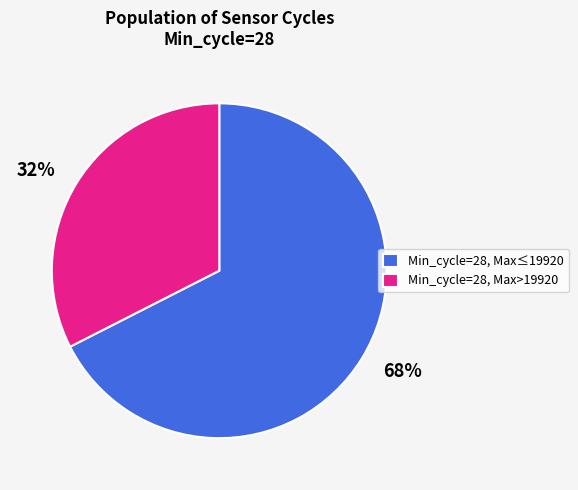

How many slices are in this pie chart?

2